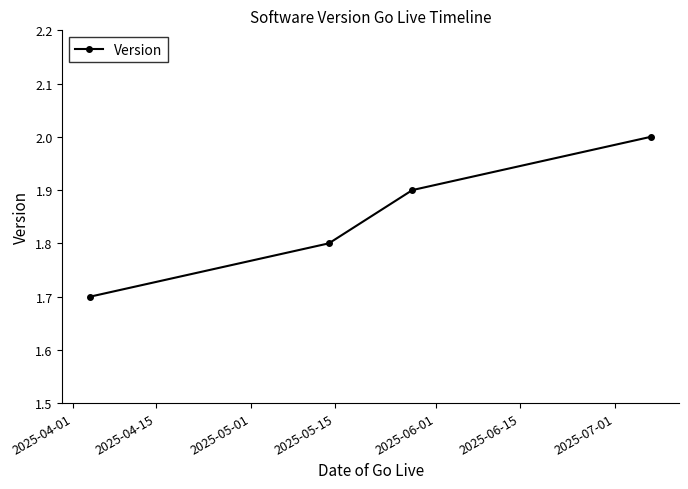

What is the value of the 4th point from the left?

2.0